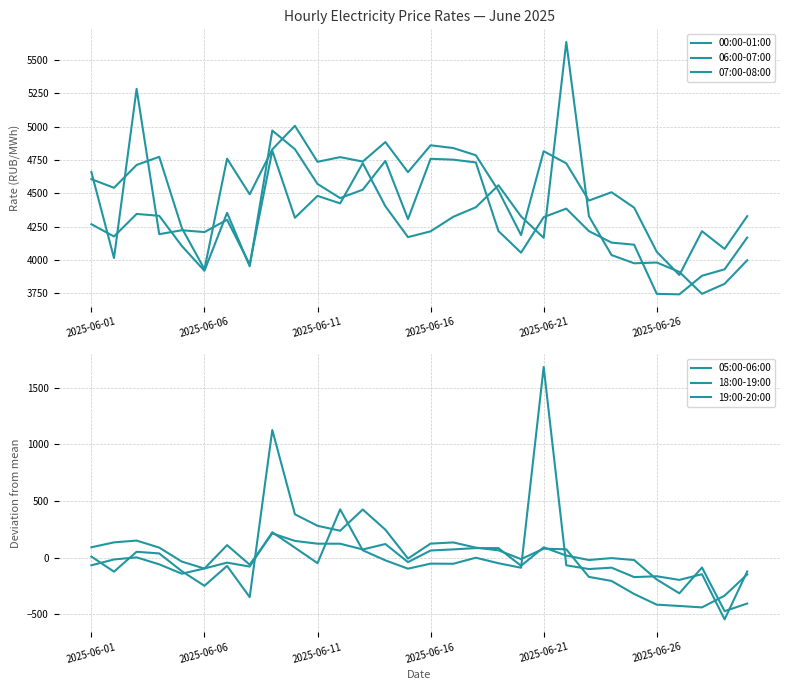

Read the 05:00-06:00 value at 27.

-437.7